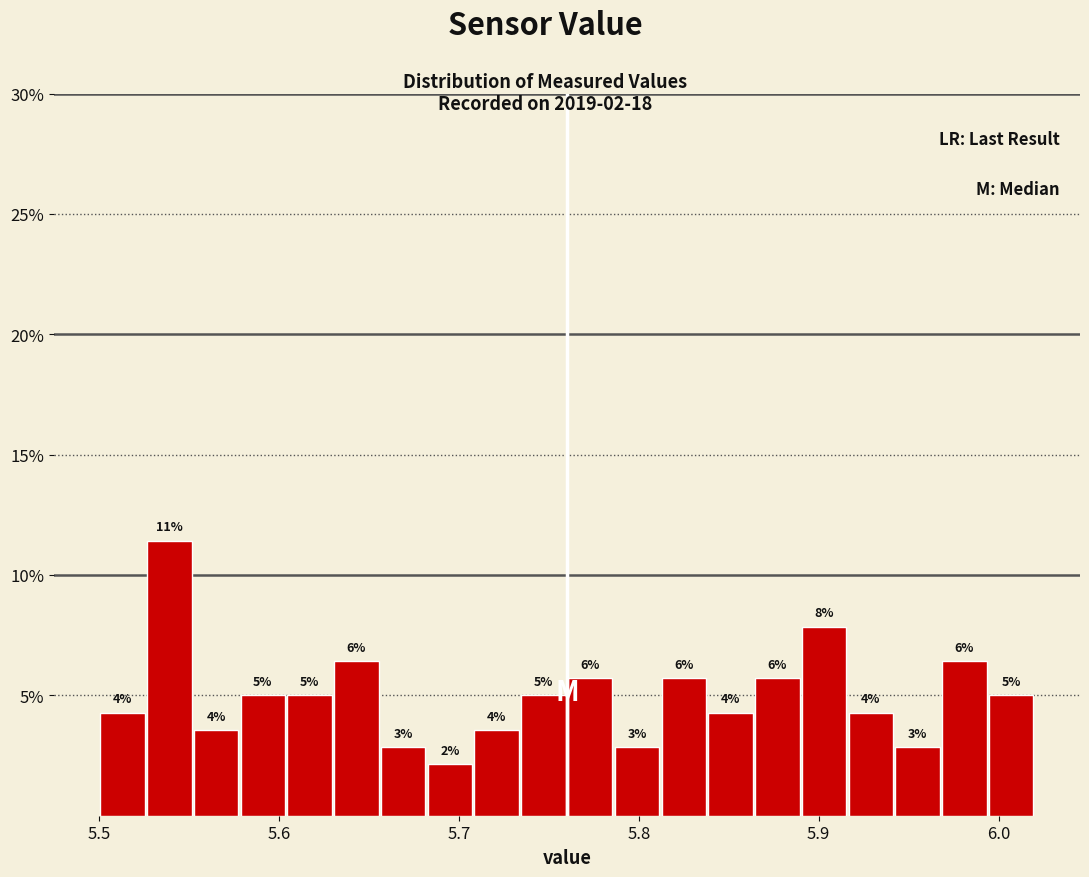

Around what value on the x-axis is the tallest bar? Give the approximate position of its centre, as read against the axis.

5.54